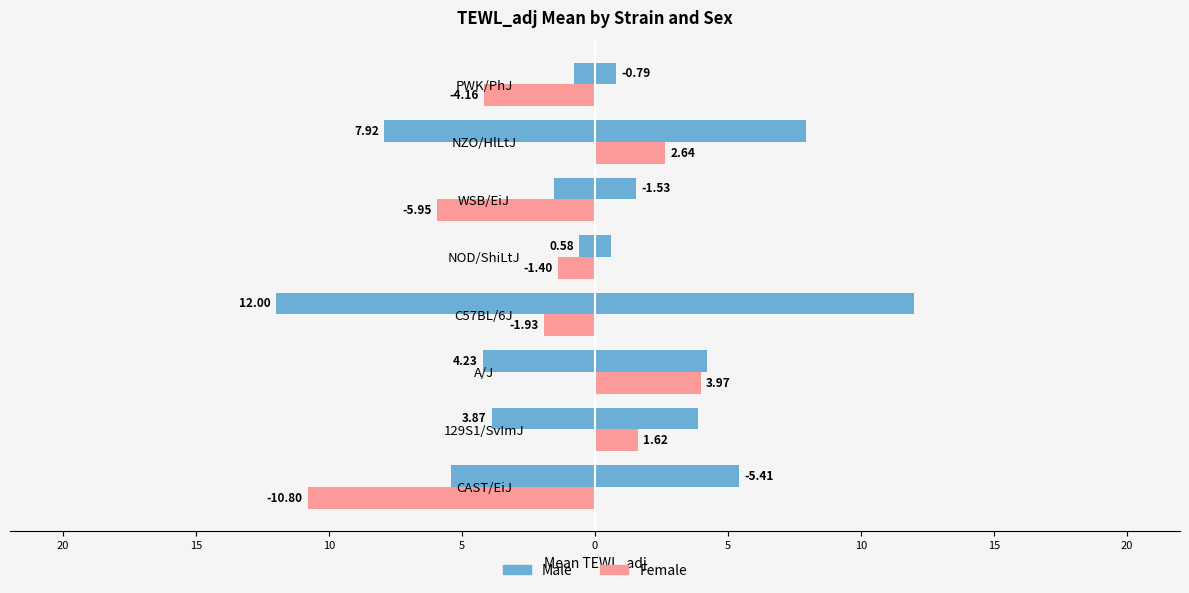

Does the chart contain any negative values?

Yes